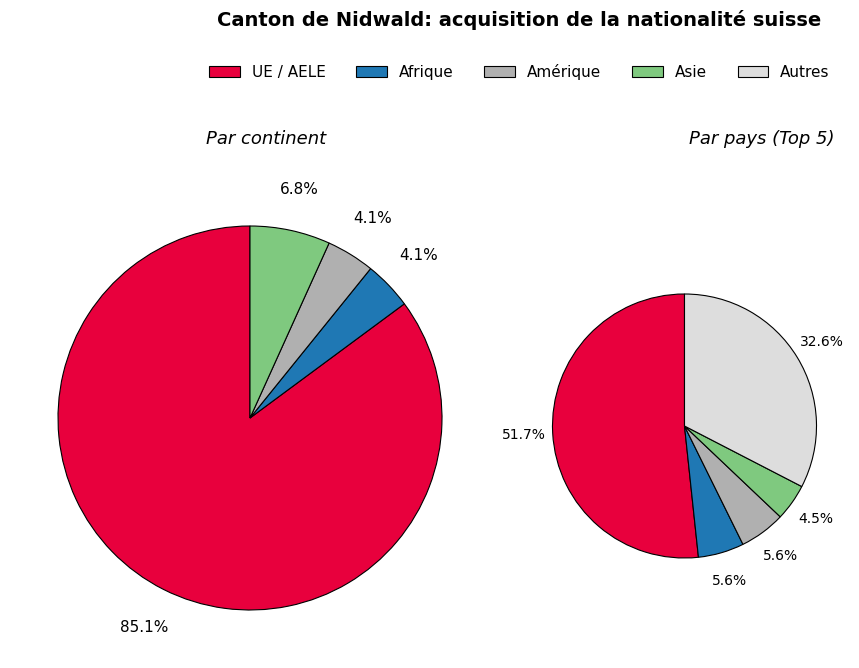

What is the majority slice?

UE / AELE